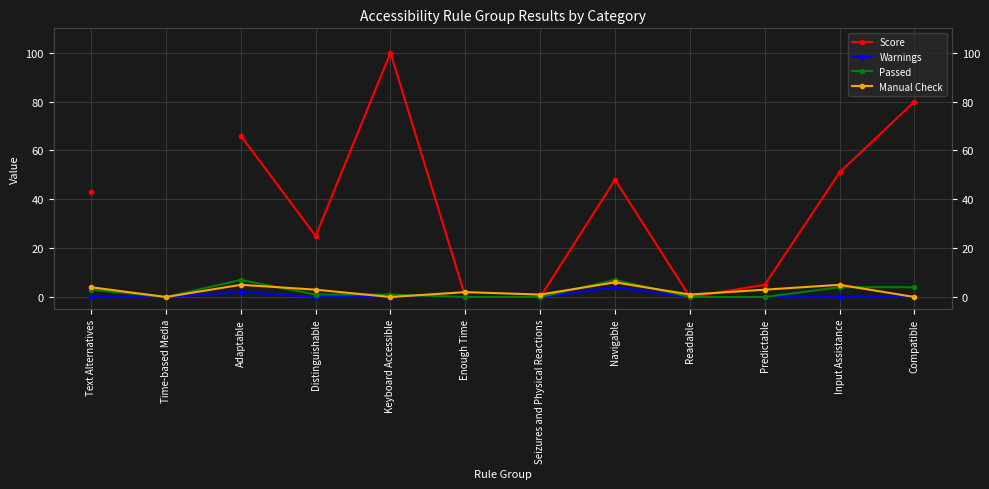

Is it true that Passed equals -3.6 at Readable?

False